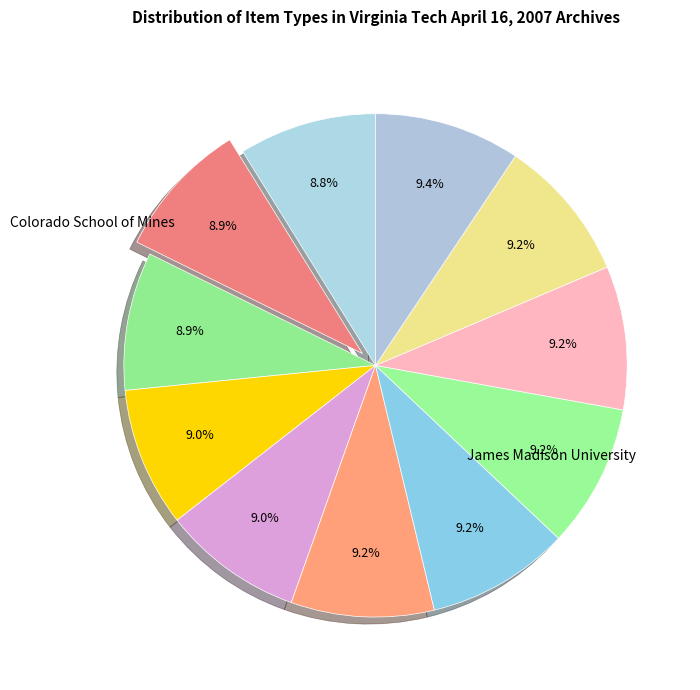

How many segments does this pie chart have?

11